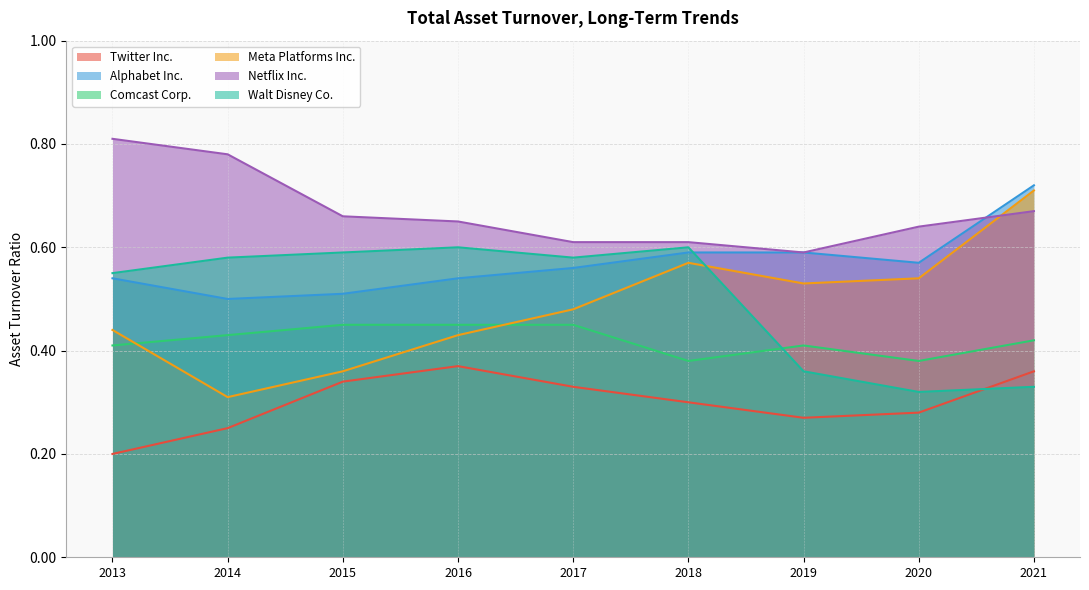

At which category does the chart reach its peak across all series?

2013